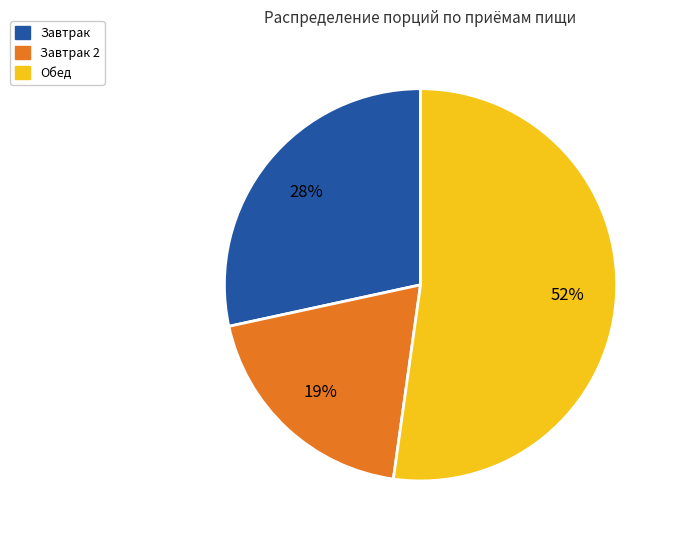

Is there a majority slice in this chart?

Yes